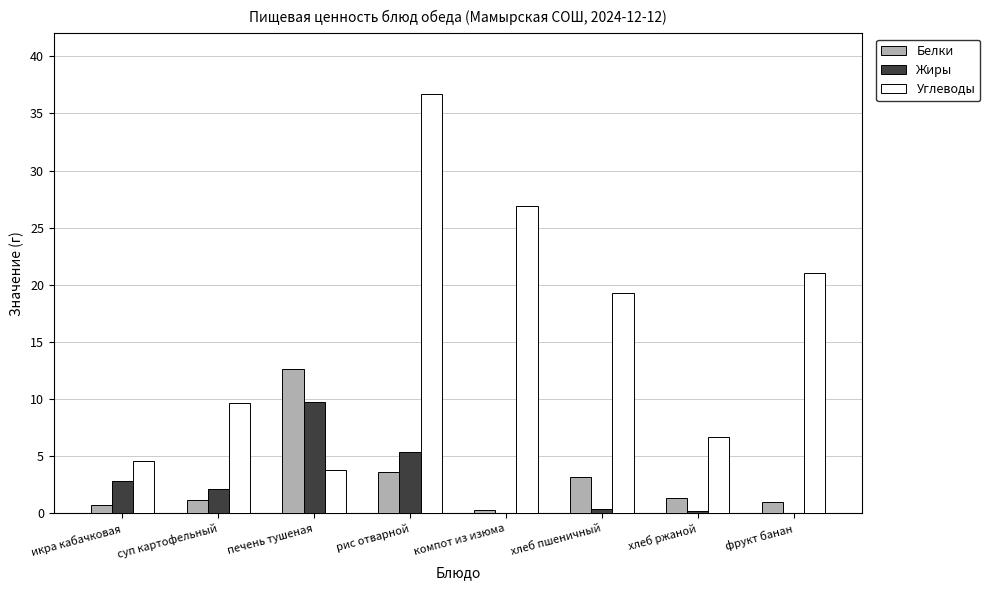

How many data points in Жиры are above 2?

4